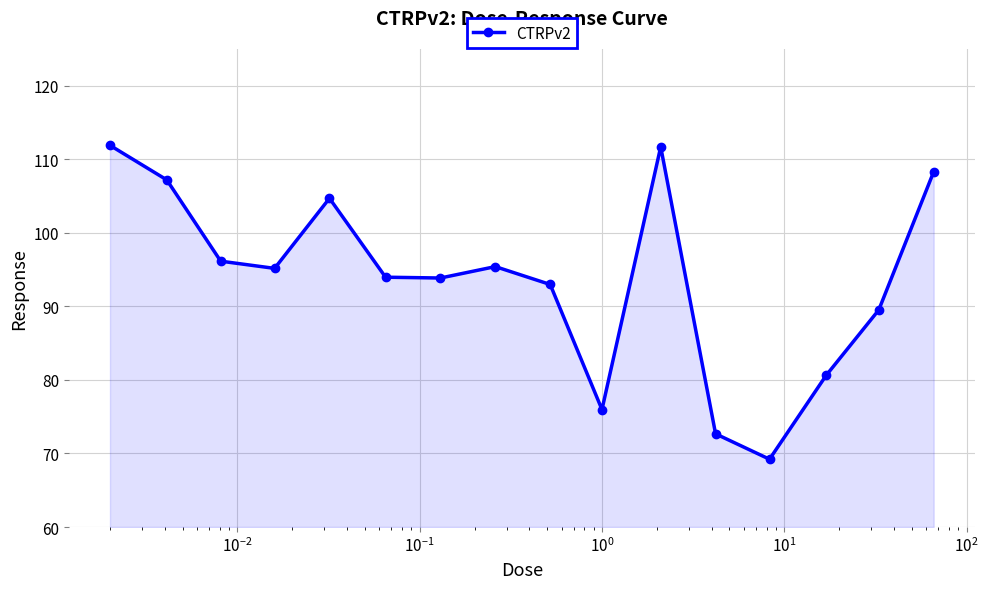

What is the minimum value shown in the chart?

69.2